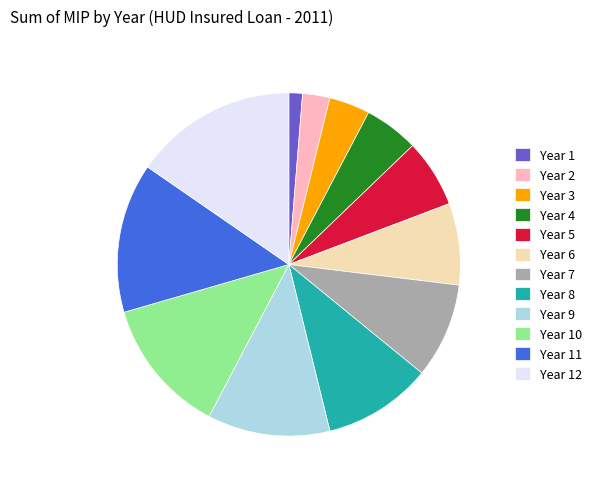

Does any single category account for the majority?

No